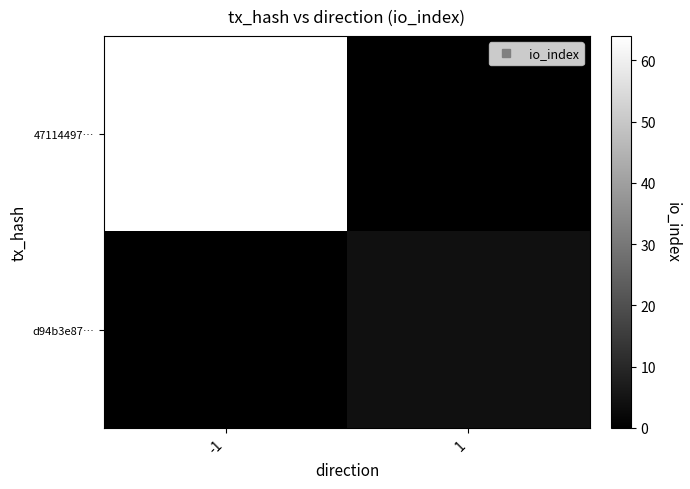

At how many categories does at least one series exceed 12?

1